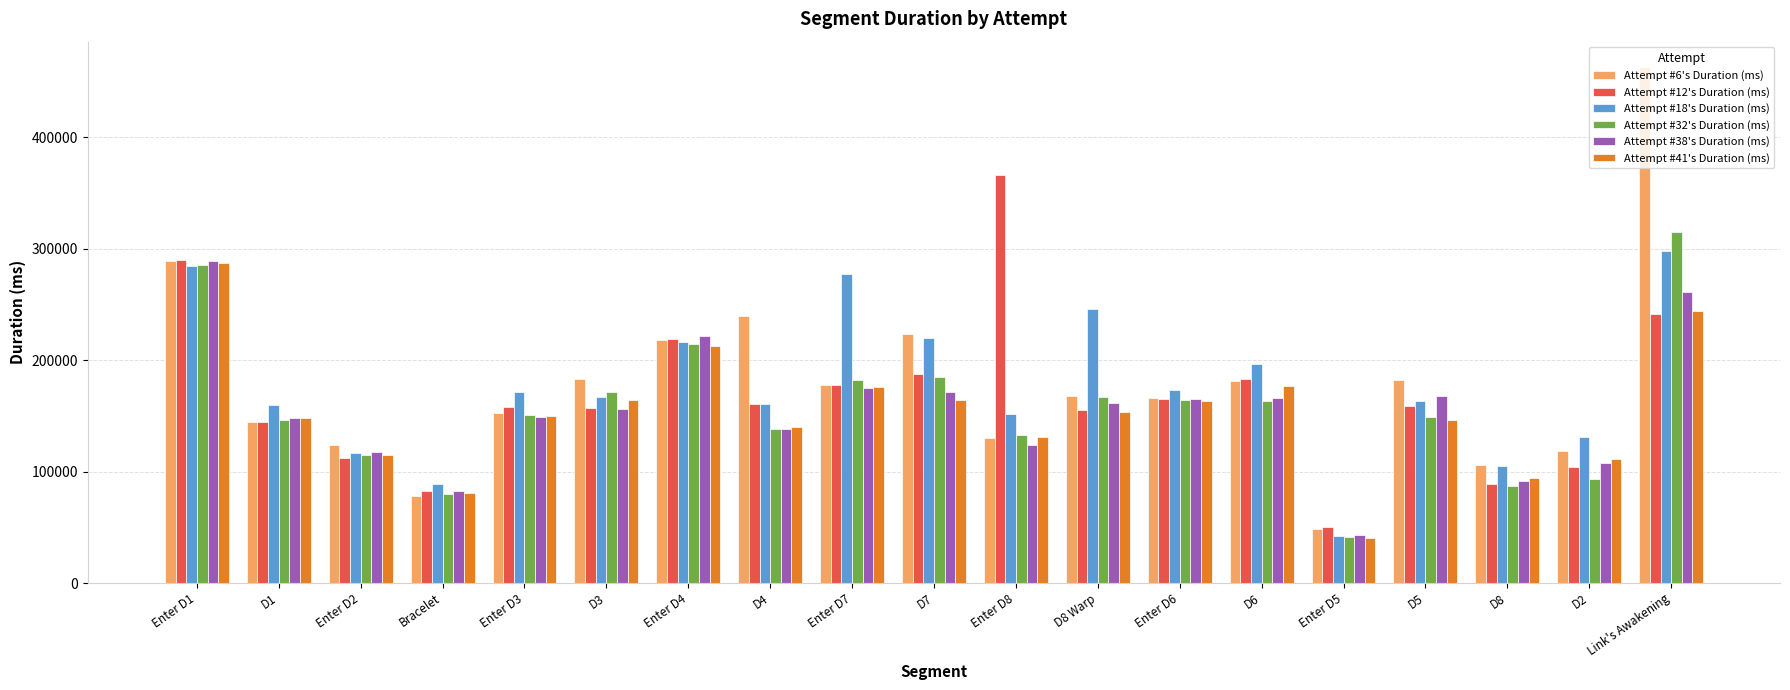

Is the value of Attempt #18's Duration (ms) at D6 greater than the value of Attempt #6's Duration (ms) at Enter D2?

Yes